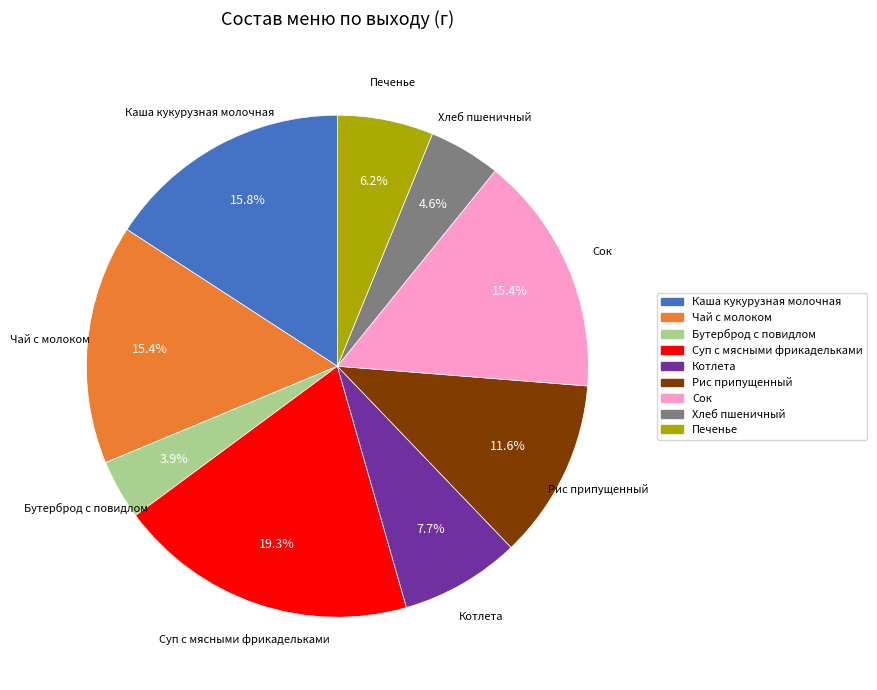

The Каша кукурузная молочная slice represents 21% of the pie. True or false?

False